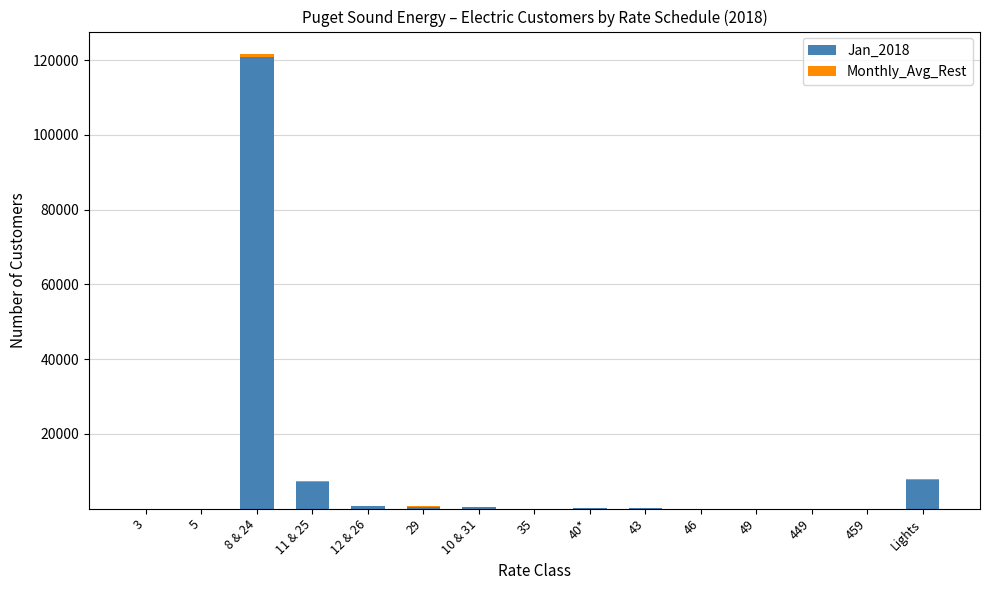

Where does the Jan_2018 series first go above 130?

8 & 24